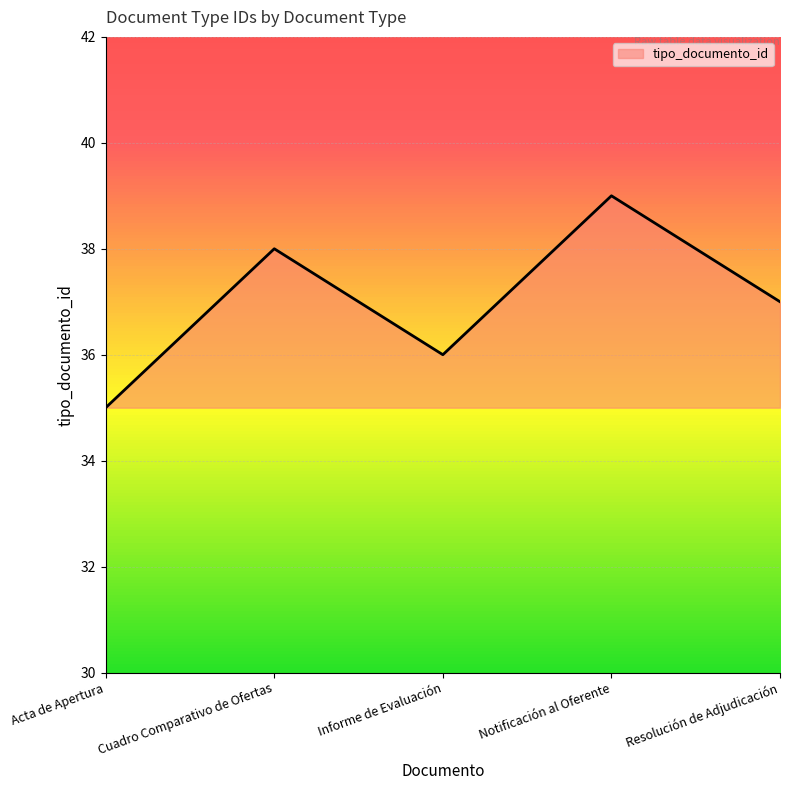

Where is the first local maximum?

Cuadro Comparativo de Ofertas